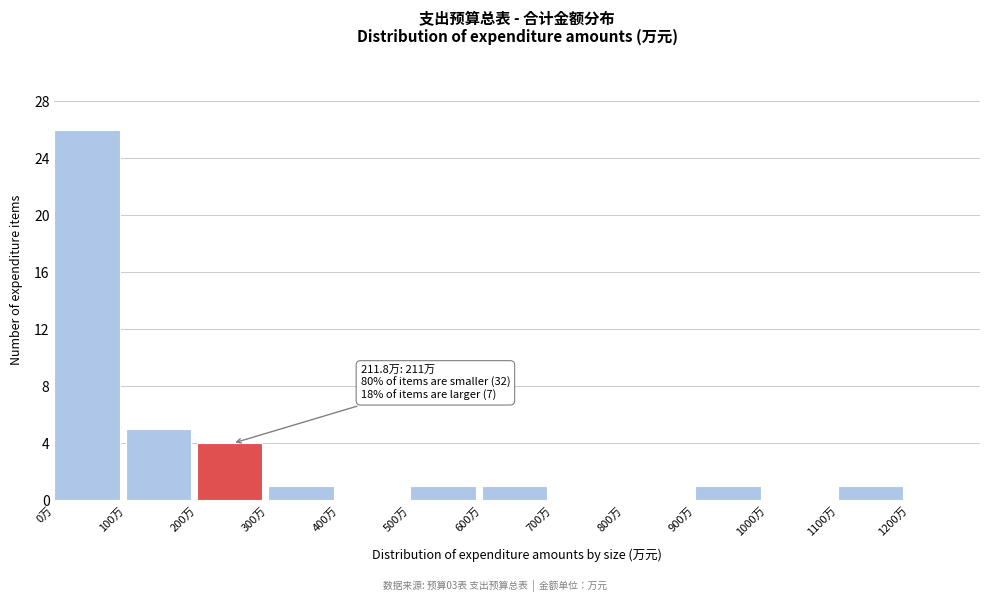

Over which range of the x-axis is the bar tallest?

0 to 100